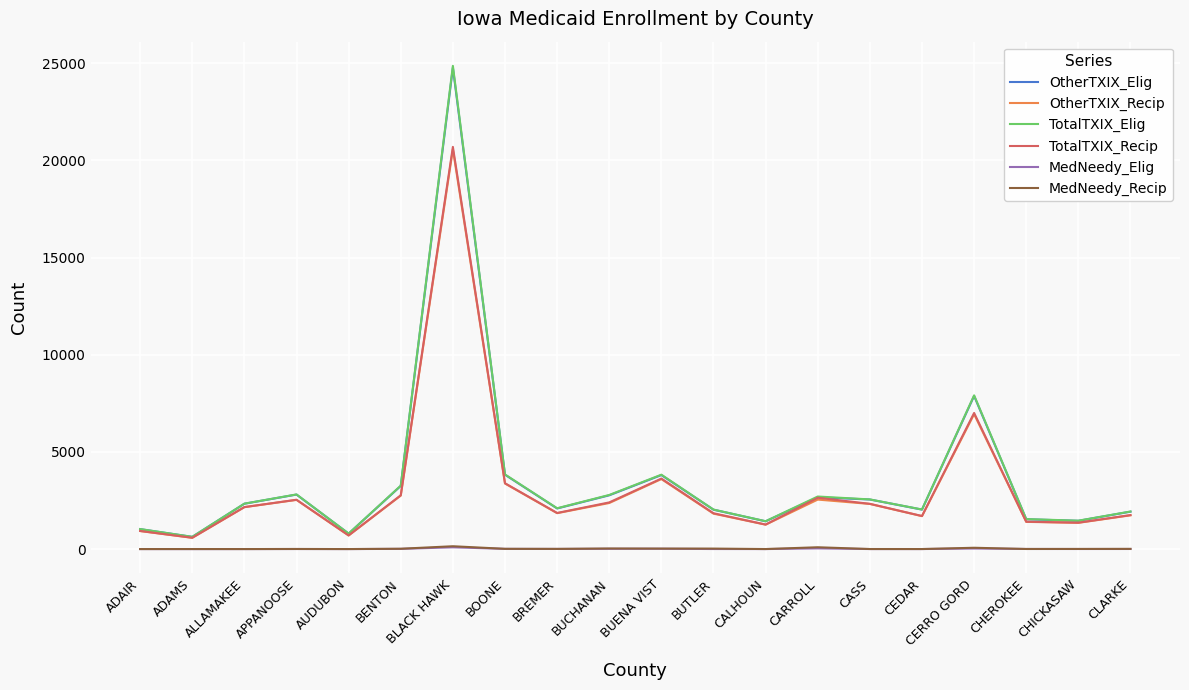

Is the value of TotalTXIX_Recip at BUTLER greater than the value of MedNeedy_Elig at CLARKE?

Yes